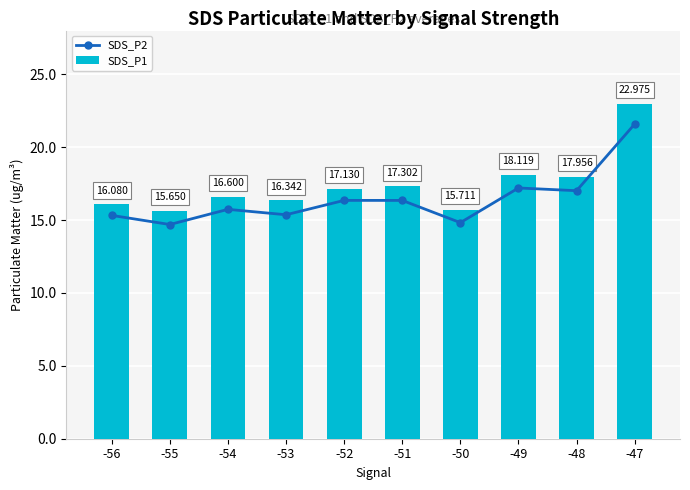

What is the sum of the SDS_P1 values at -54 and -55?

32.2